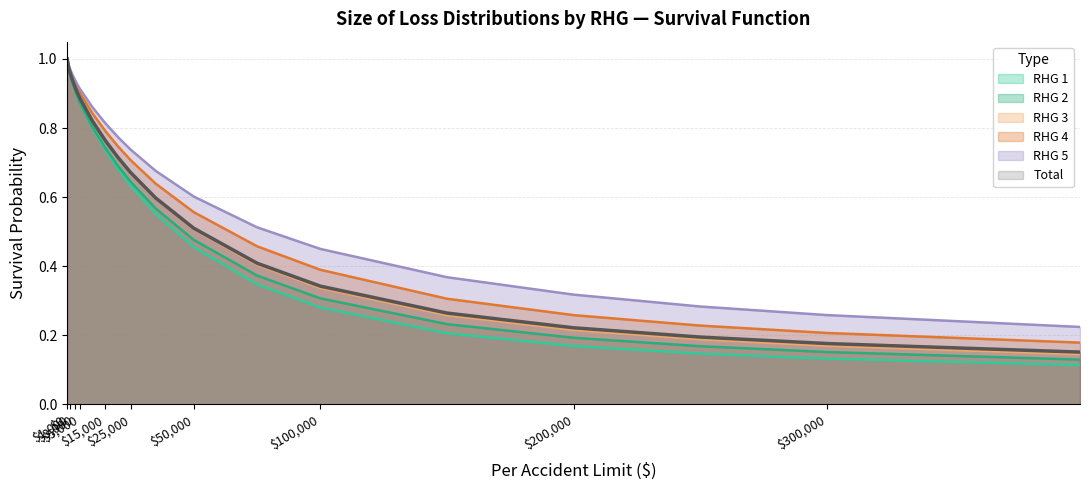

What is the sum of the RHG 1 values at 4000 and 25000?

1.5